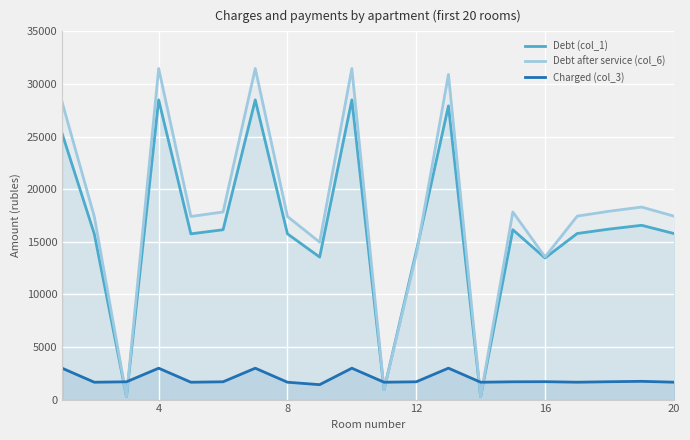

What is the sum of the Charged (col_3) values at 16 and 20?

3354.4